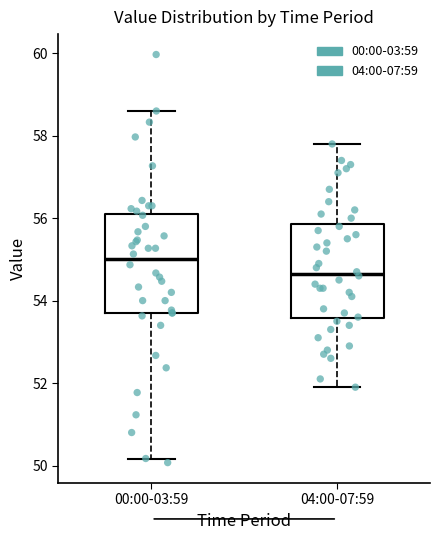

Where does the median line of the box for 00:00-03:59 sit on the y-axis? The values are not printed on the chart, so give them approximately, as read against the axis.

55.0